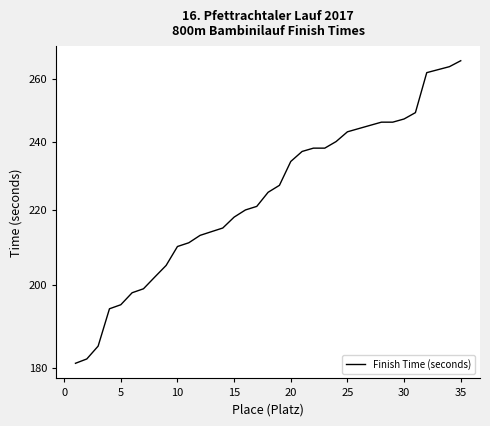

True or false: the data shows 51 at 16.

False